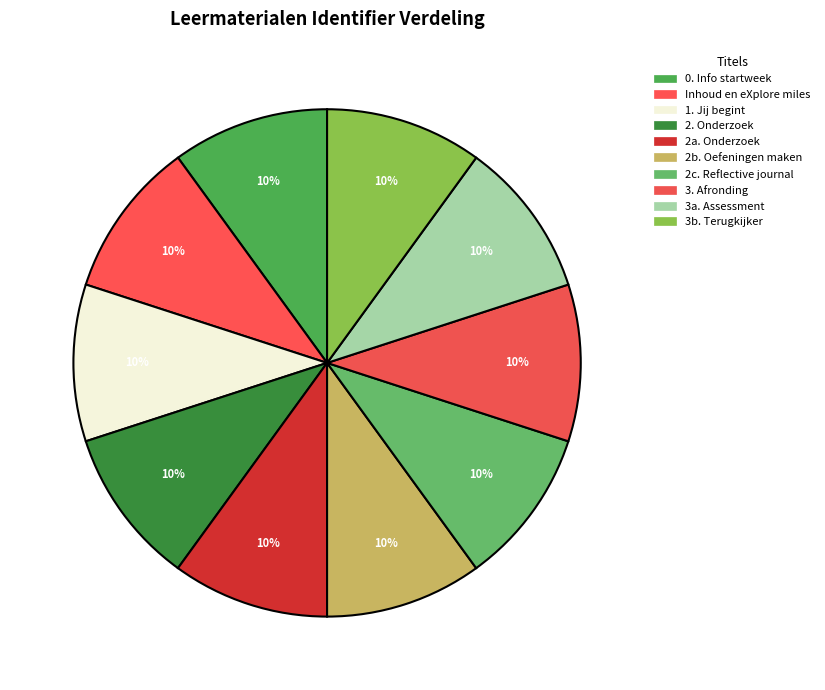

Which slice is the largest?

3b. Terugkijker